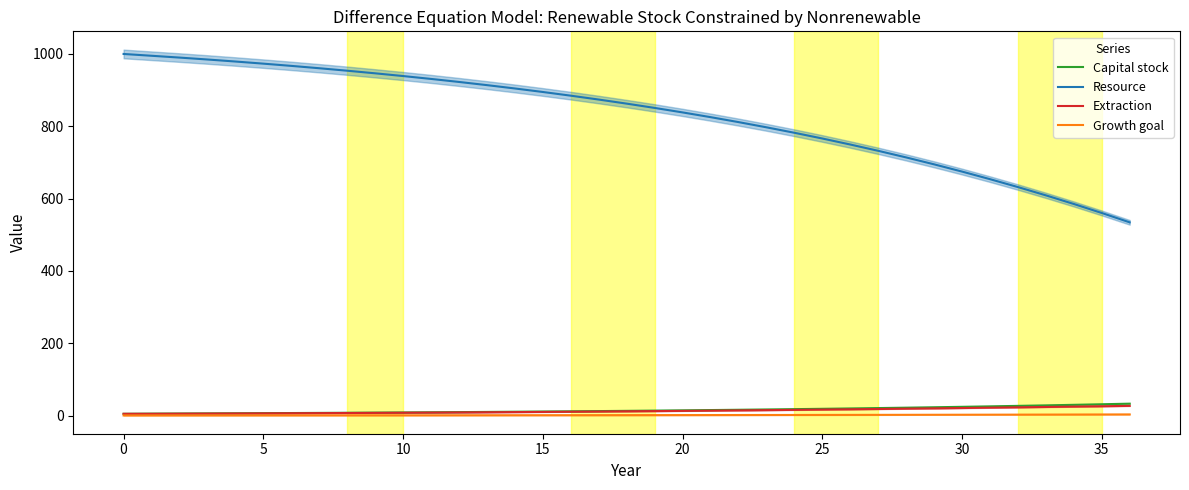

The value of Resource at 0 is 1000.0. True or false?

True